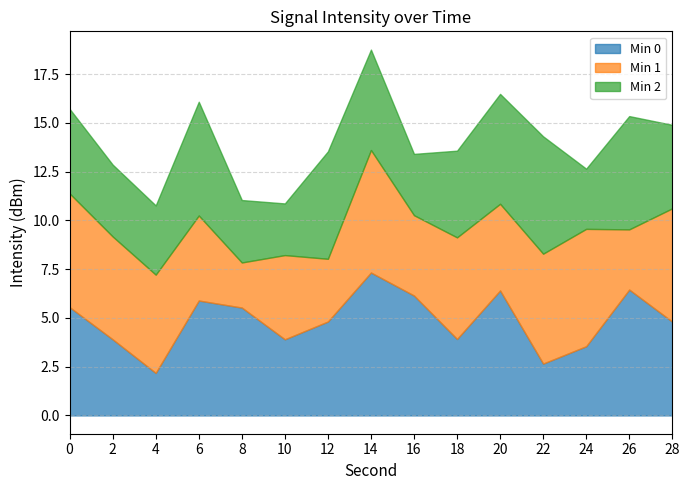

How many times do Min 0 and Min 1 cross each other?

8